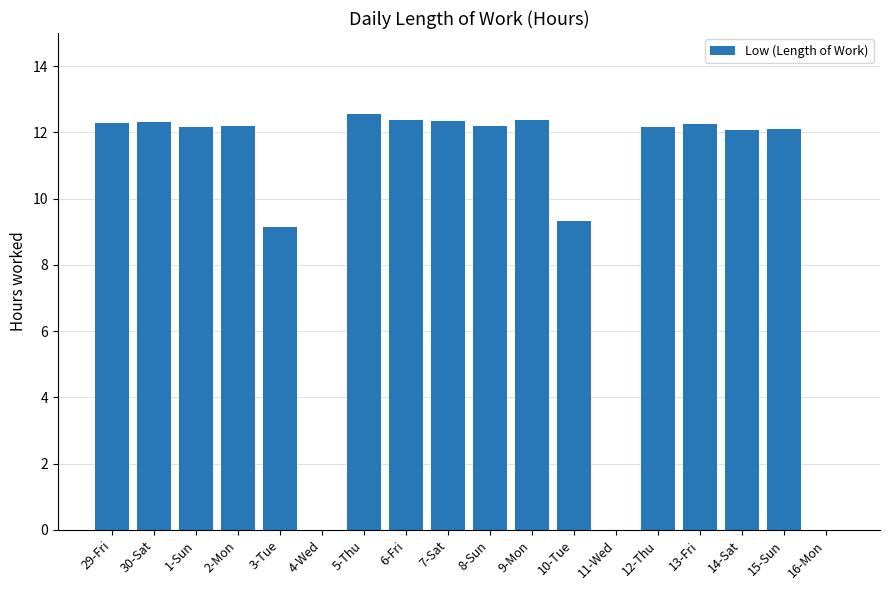

True or false: the data shows 12.2 at 13-Fri.

True